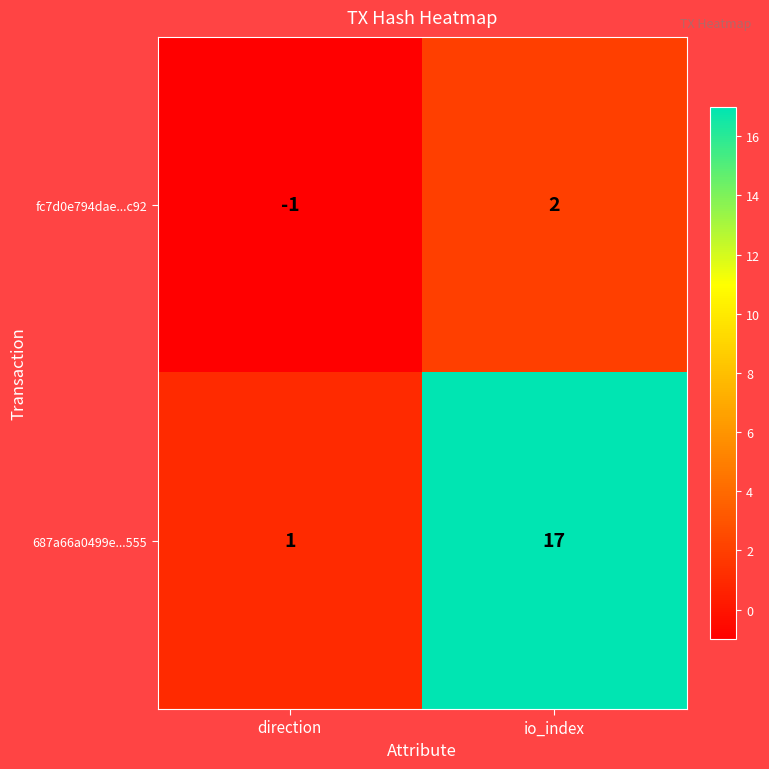

How many categories are shown in the chart?

2